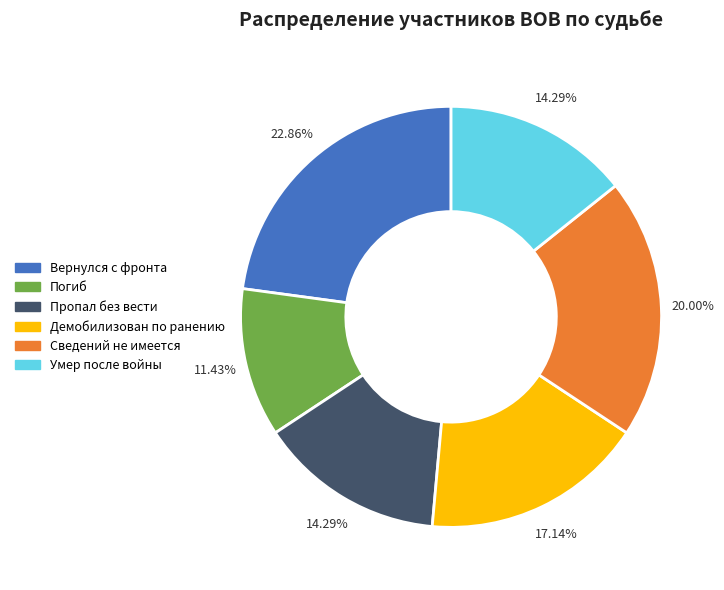

Does Вернулся с фронта represent more than half of the total?

No